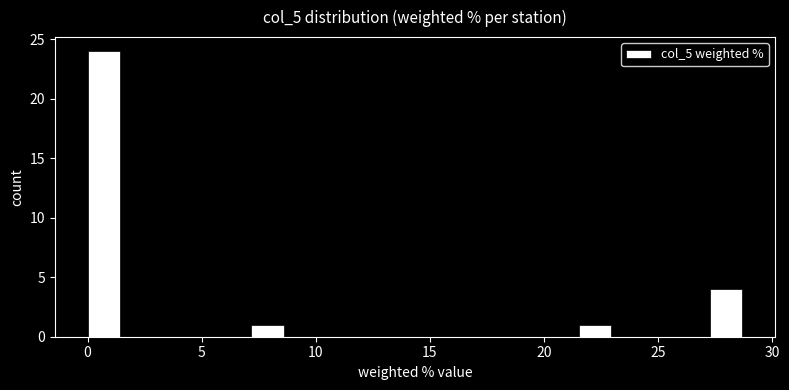

Read against the x-axis, roughly where is the centre of the tallest bar?

0.5